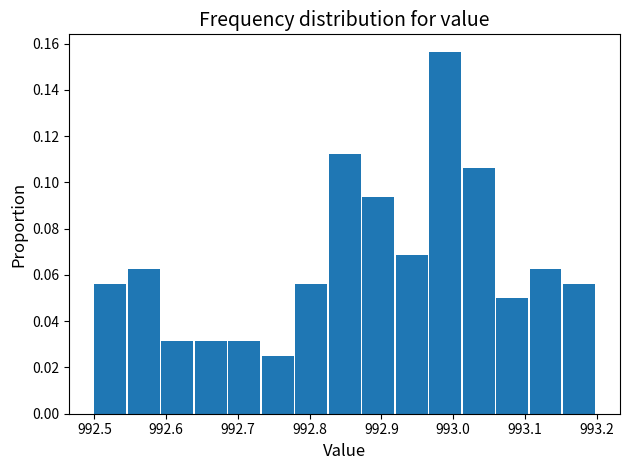

What is the height of the bar covering 992.64 to 992.69 on the x-axis? Neither the bar edges nor the heights are printed on the chart, so give them approximately, as read against the axes.

0.032